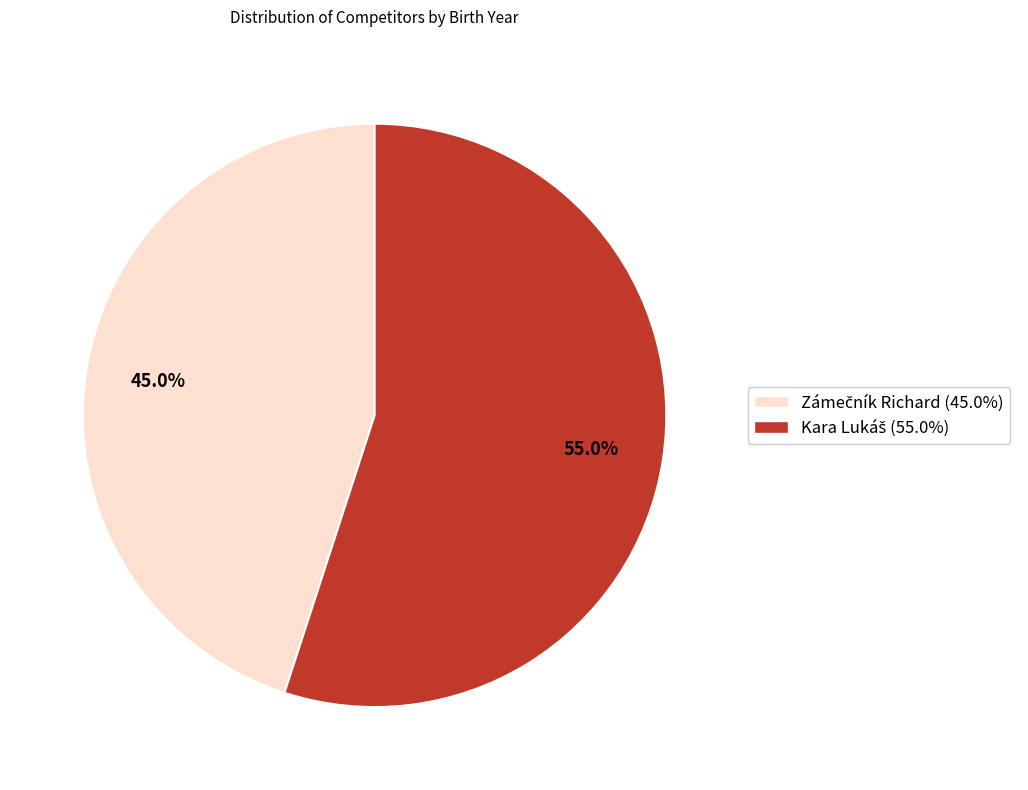

Is there any slice that represents more than half of the pie?

Yes